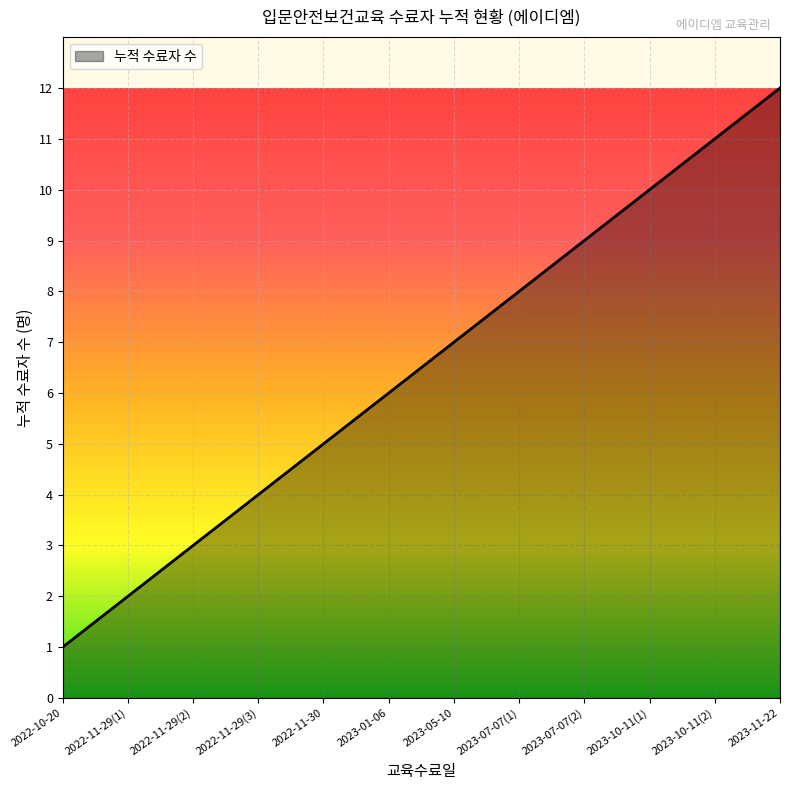

List the labels in order of value, smallest first.

2022-10-20, 2022-11-29(1), 2022-11-29(2), 2022-11-29(3), 2022-11-30, 2023-01-06, 2023-05-10, 2023-07-07(1), 2023-07-07(2), 2023-10-11(1), 2023-10-11(2), 2023-11-22